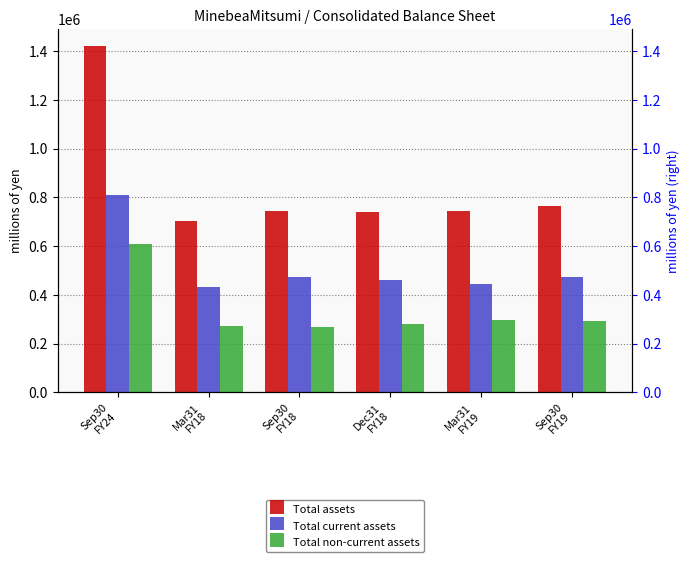

Where does the Total non-current assets series first go above 291970?

Sep30
FY24